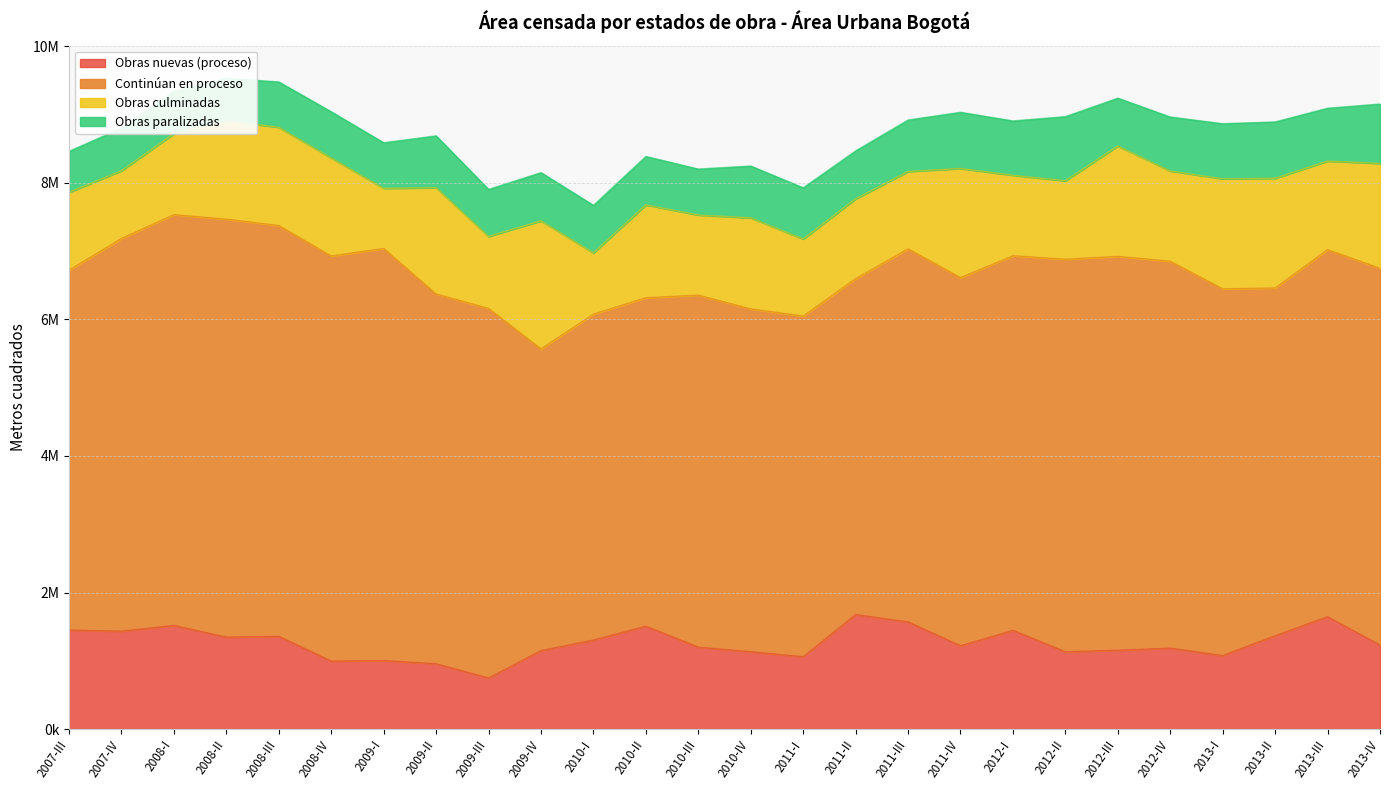

What is the minimum value shown in the chart?

601166